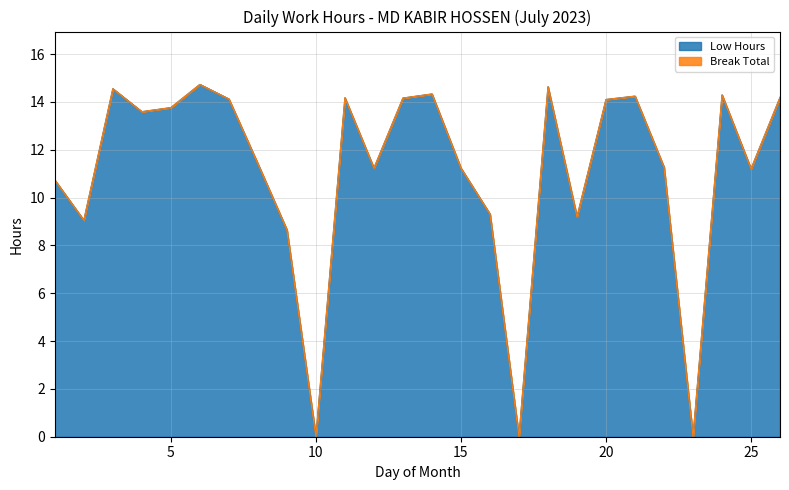

What is the value of the 18th point from the left?

14.6